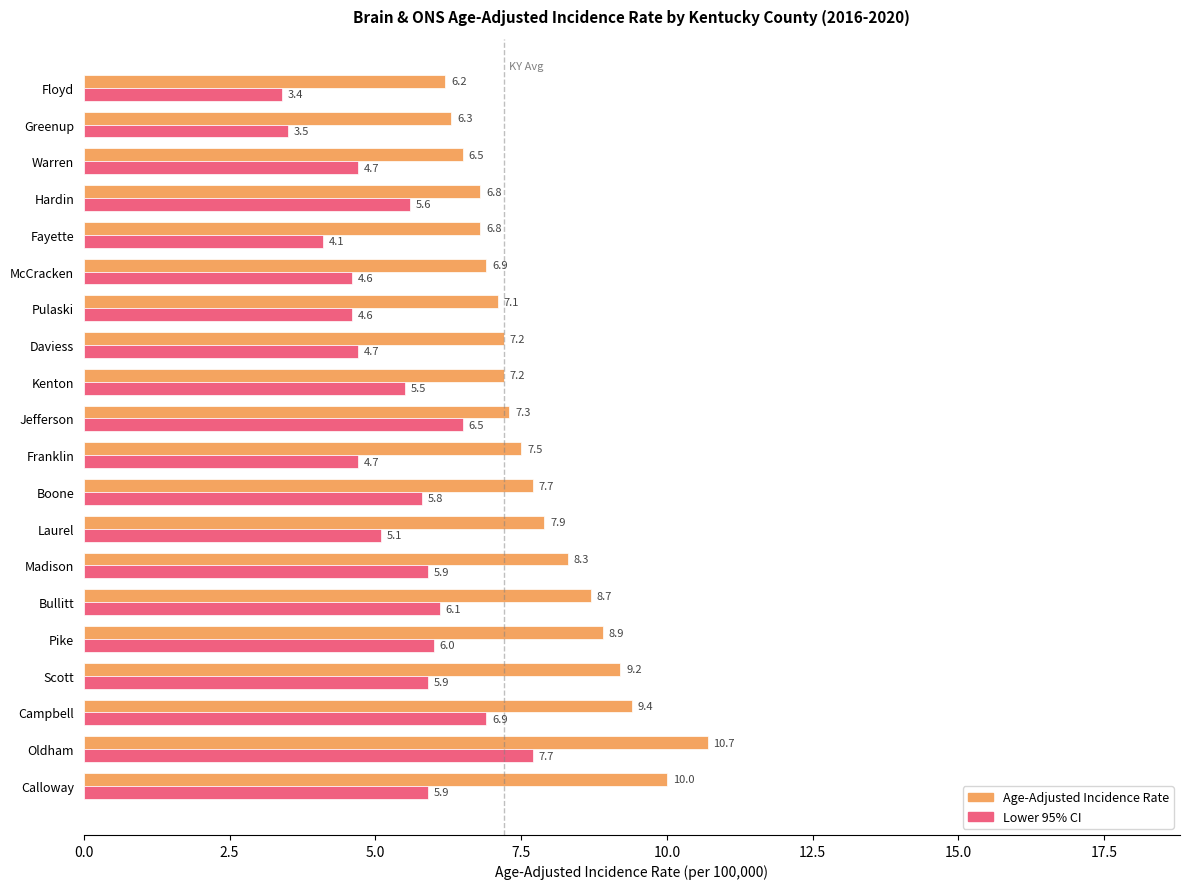

What is the highest value of the Age-Adjusted Incidence Rate series?

10.7